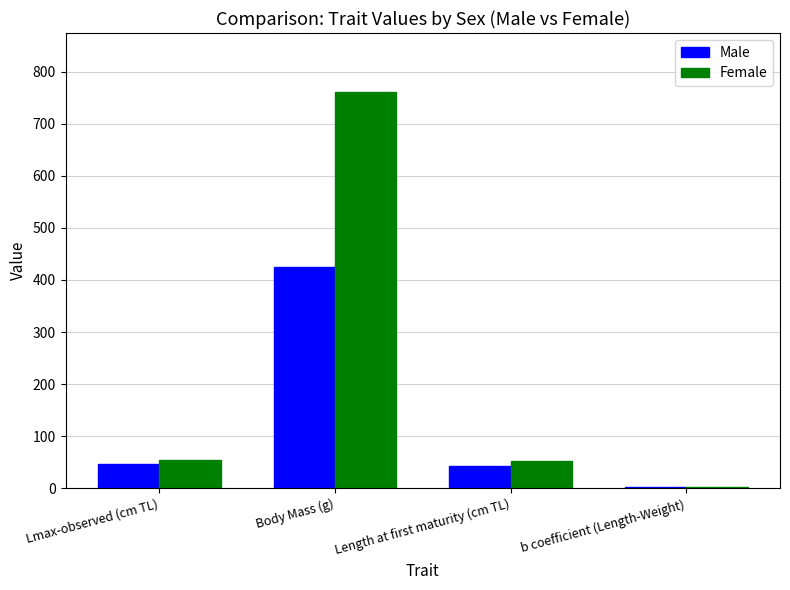

What is the highest value of the Male series?

425.6